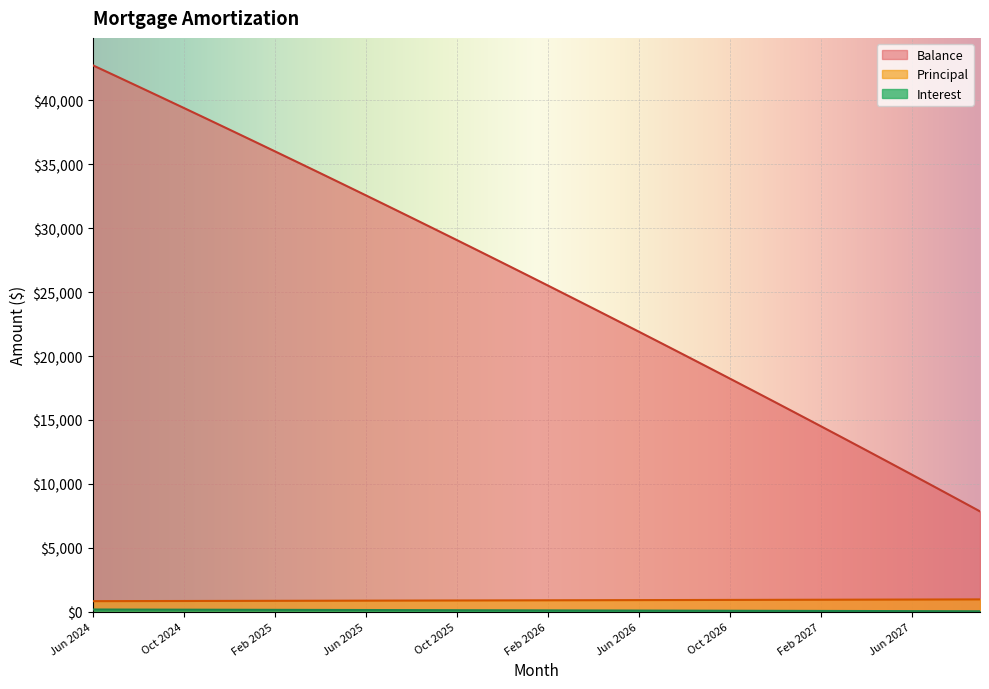

At how many categories does at least one series exceed 41852?

2